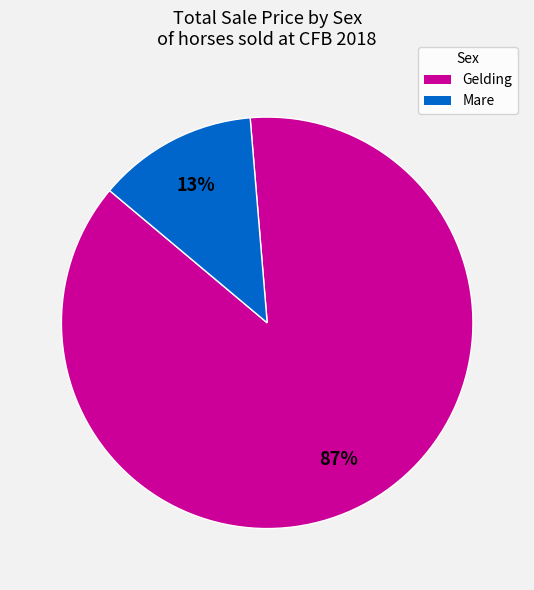

How many slices are in this pie chart?

2